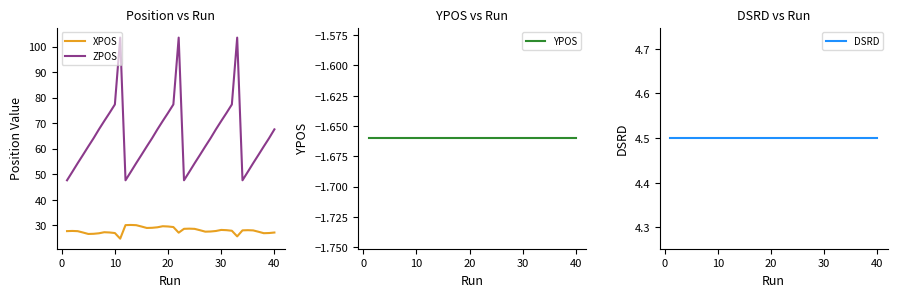

The value of ZPOS at 40 is 91.4. True or false?

False